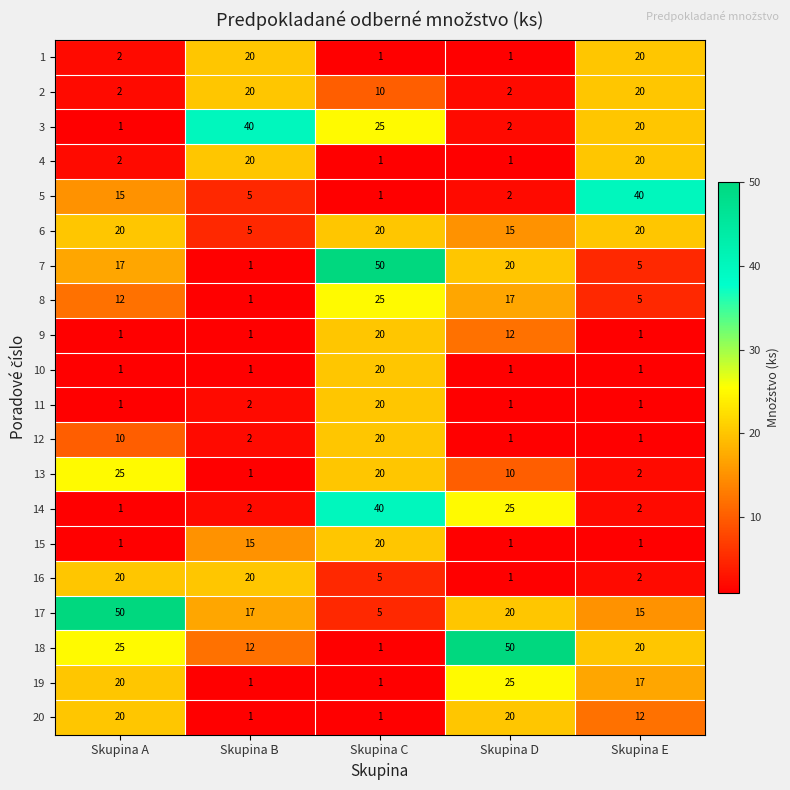

What is the difference between the highest and lowest values at Skupina B?

39